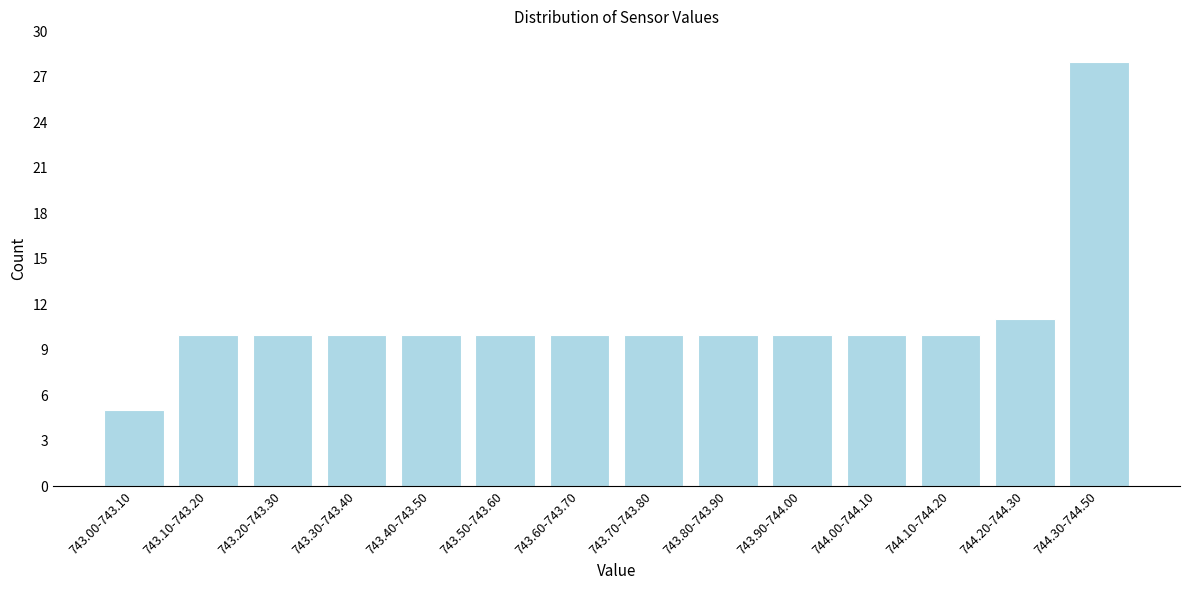

Reading left to right, what are all the values shown in this chart?

743.00-743.10=5	743.10-743.20=10	743.20-743.30=10	743.30-743.40=10	743.40-743.50=10	743.50-743.60=10	743.60-743.70=10	743.70-743.80=10	743.80-743.90=10	743.90-744.00=10	744.00-744.10=10	744.10-744.20=10	744.20-744.30=11	744.30-744.50=28